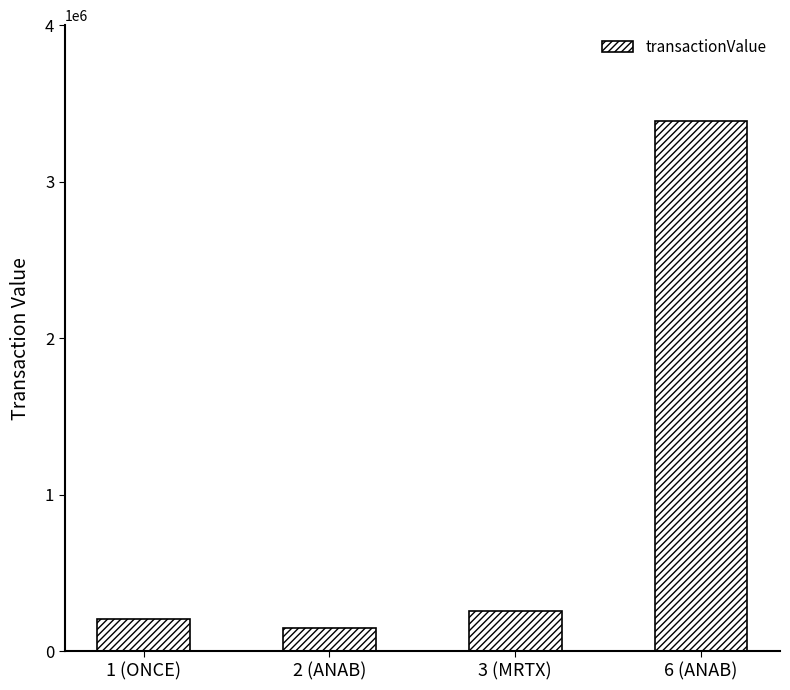

What is the sum of the values at 3 (MRTX) and 2 (ANAB)?

410216